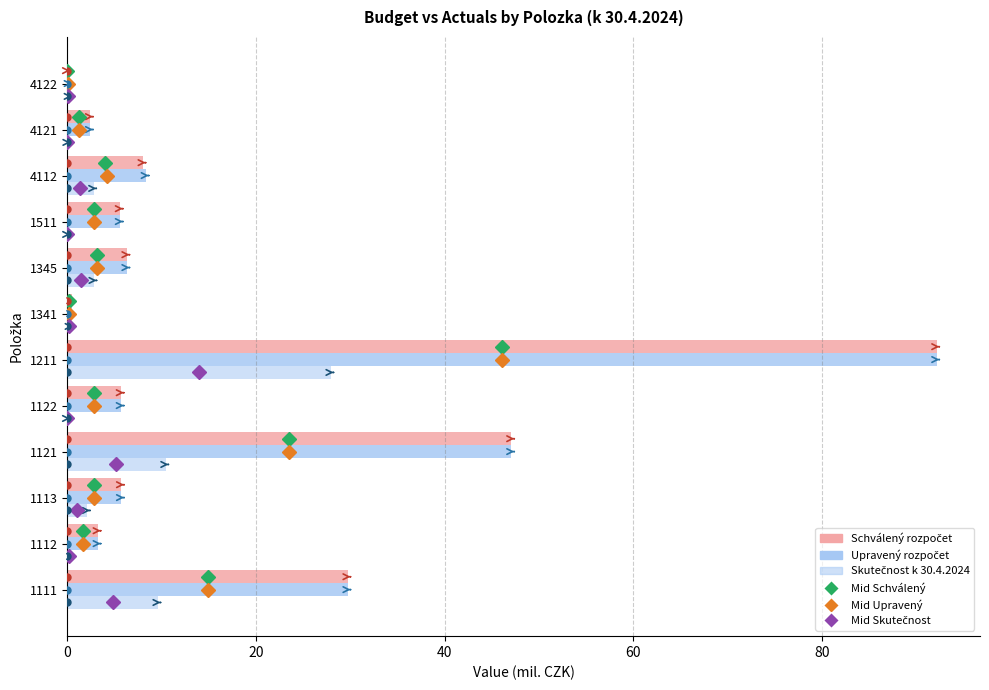

Count the number of data series in this chart.

3